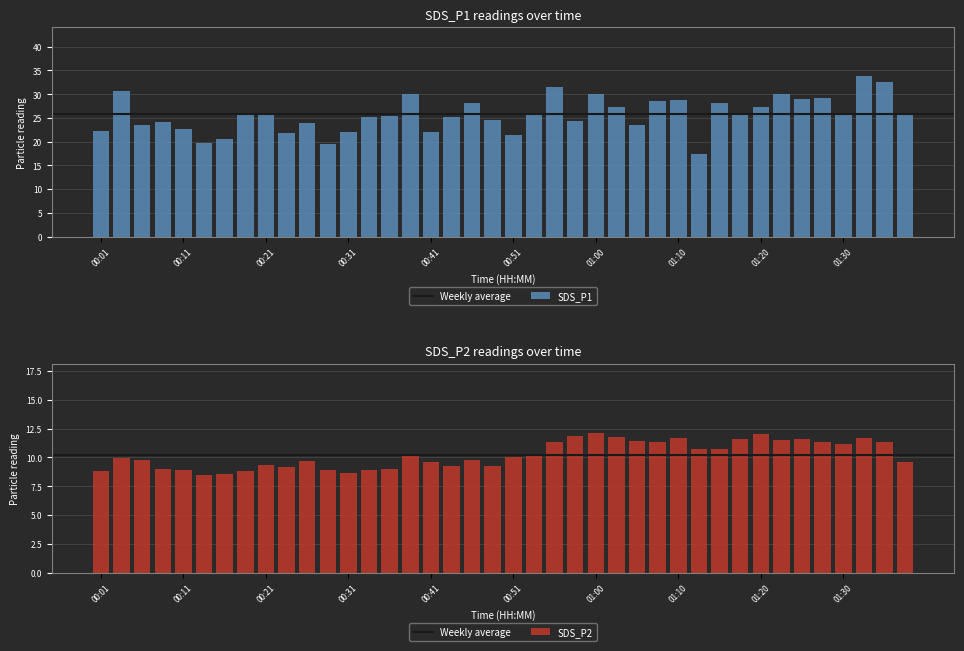

List the series in order of their overall mean, lowest first.

SDS_P2, SDS_P1